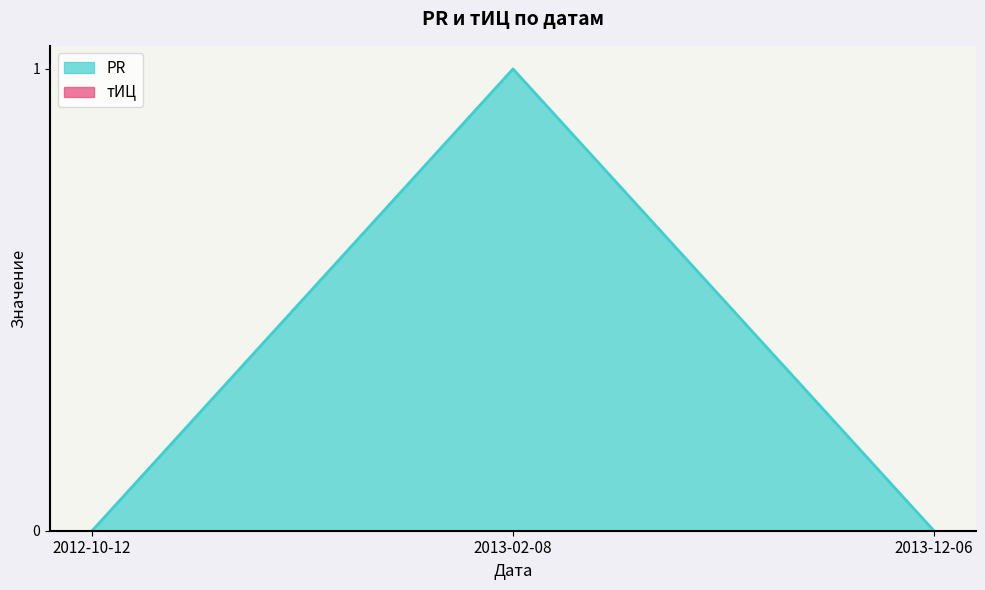

What is the sum of all values?

1